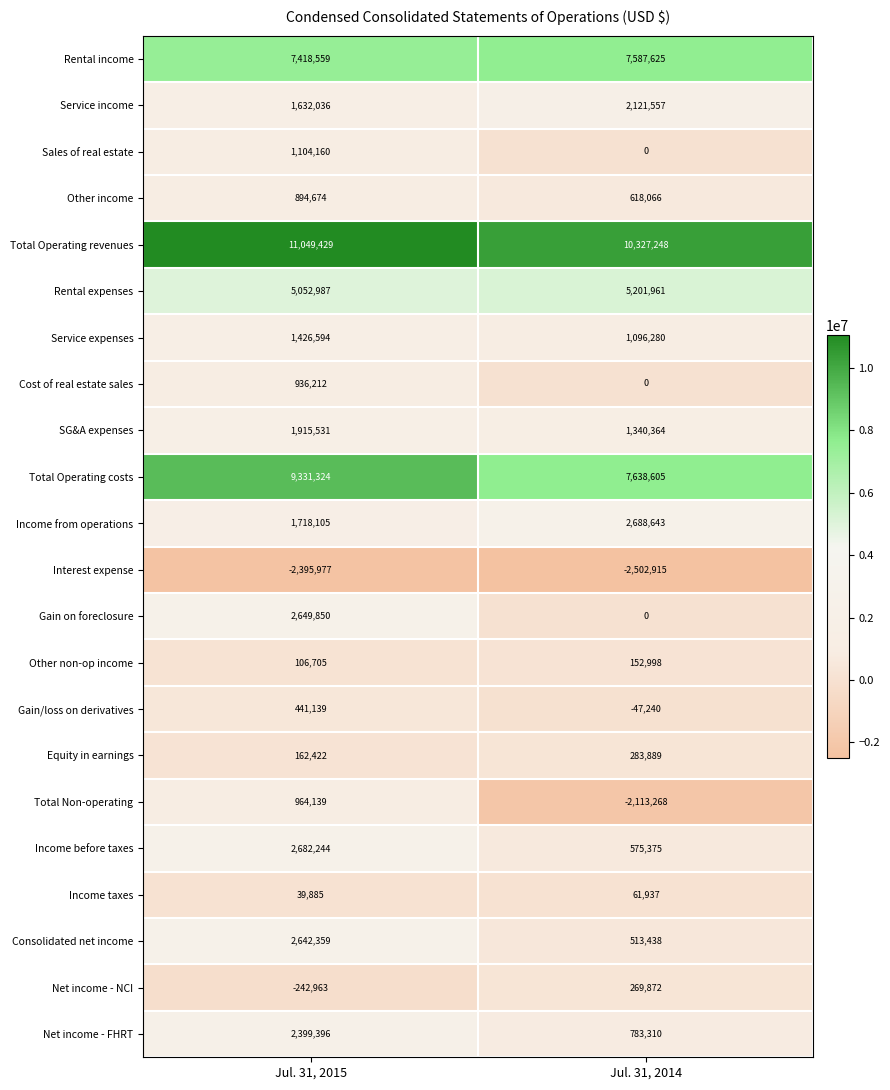

The Income from operations series shows 772557 at Jul. 31, 2015. True or false?

False